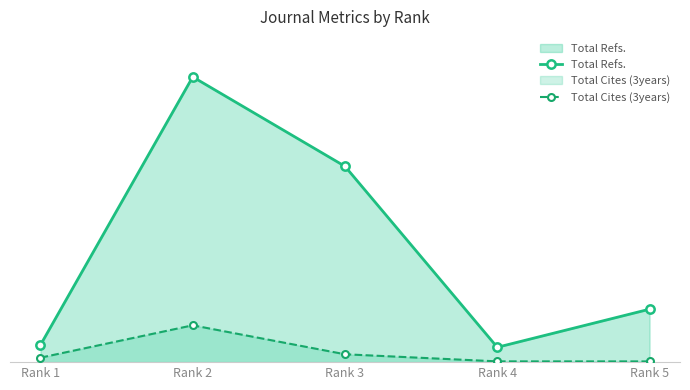

Does the chart display data point markers on the line(s)?

Yes